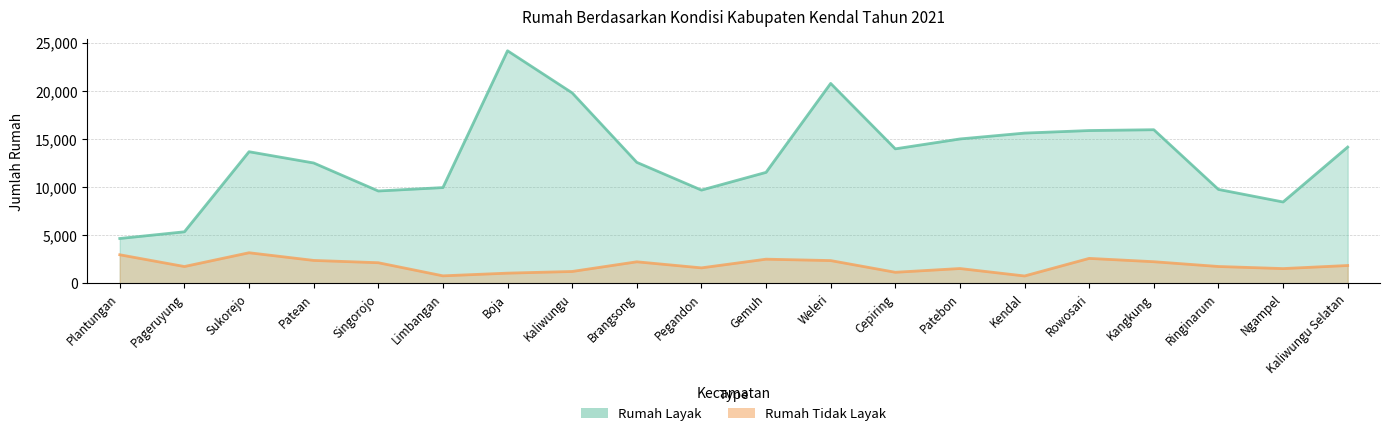

List the series in order of their peak value, lowest first.

Rumah Tidak Layak, Rumah Layak